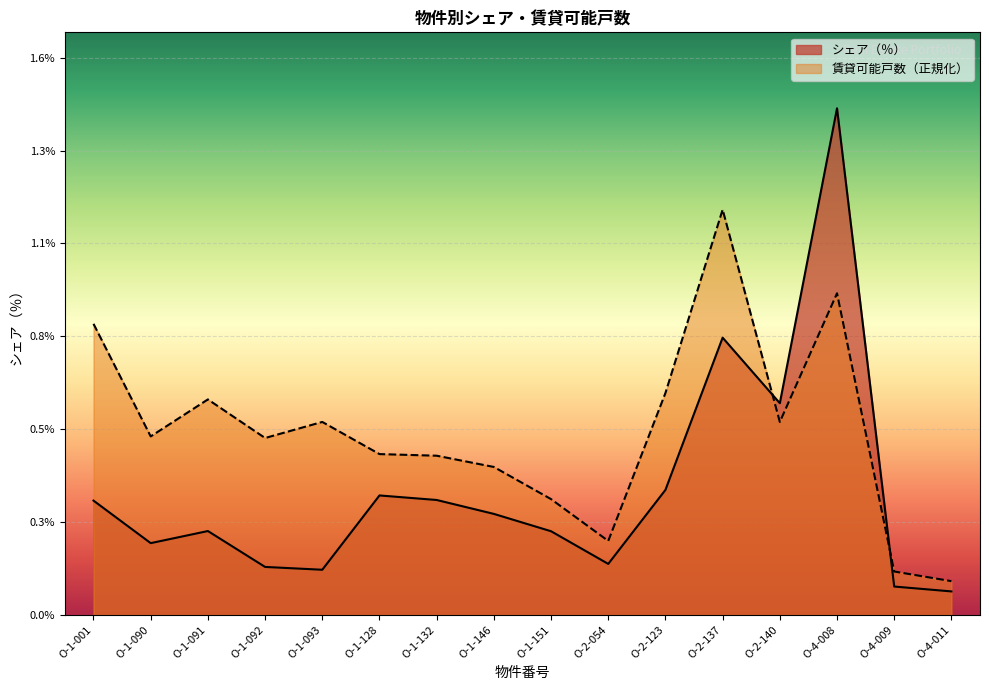

Reading left to right, what are all the values shown in this chart?

シェア（％）: 0.3	0.2	0.2	0.1	0.1	0.3	0.3	0.3	0.2	0.1	0.4	0.8	0.6	1.5	0.1	0.1
賃貸可能戸数: 0.8	0.5	0.6	0.5	0.6	0.5	0.5	0.4	0.3	0.2	0.6	1.2	0.6	0.9	0.1	0.1